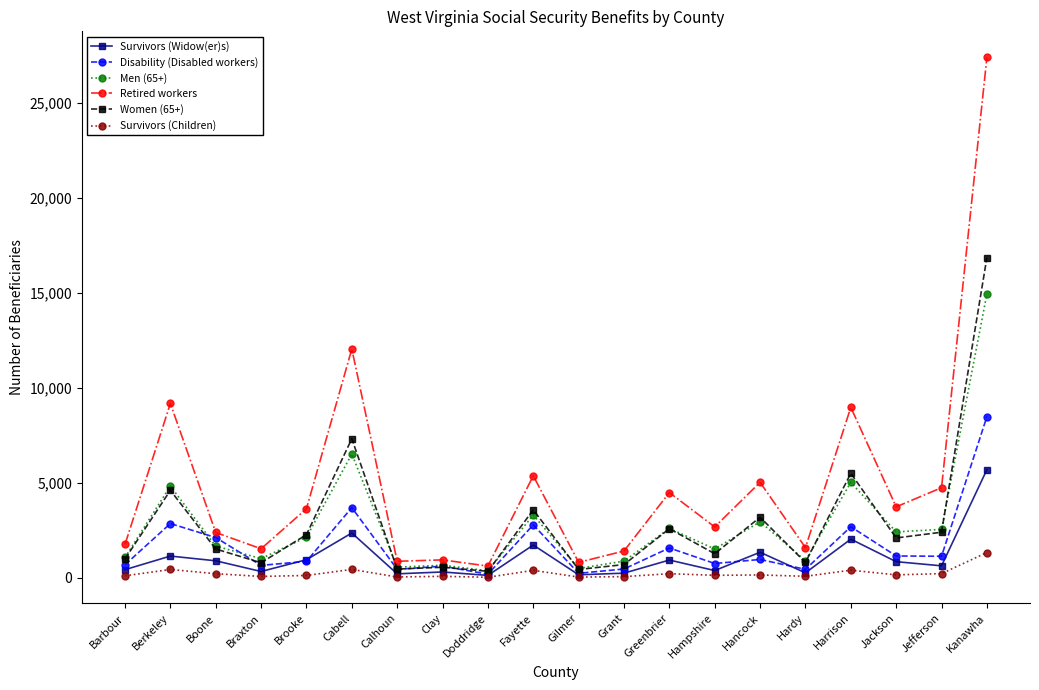

What is the difference between the maximum and minimum values in the Disability (Disabled workers) series?

8288